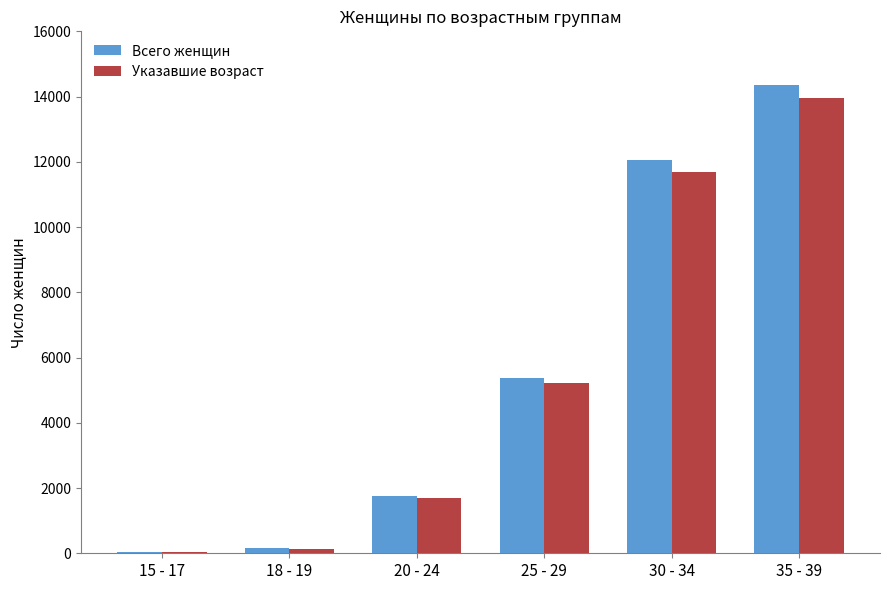

What is the maximum value for Указавшие возраст?

13950